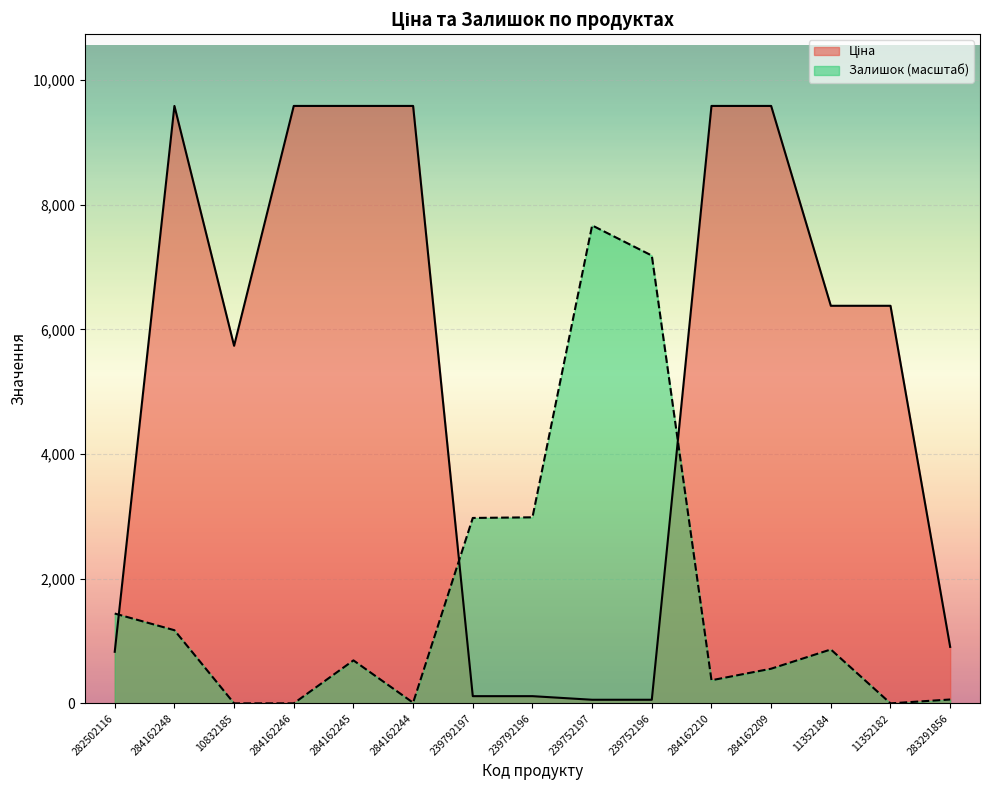

Which series has the largest total across all categories?

Ціна